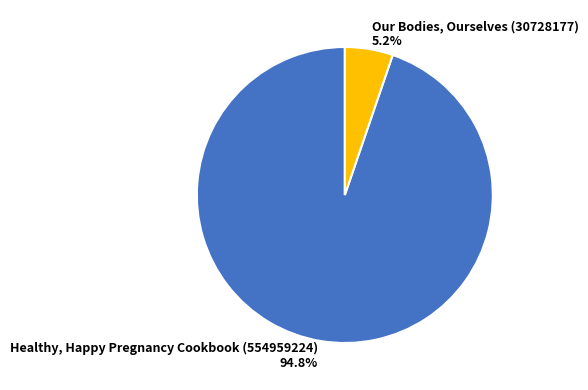

Rank the categories by value from highest to lowest.

Healthy, Happy Pregnancy Cookbook (554959224), Our Bodies, Ourselves (30728177)